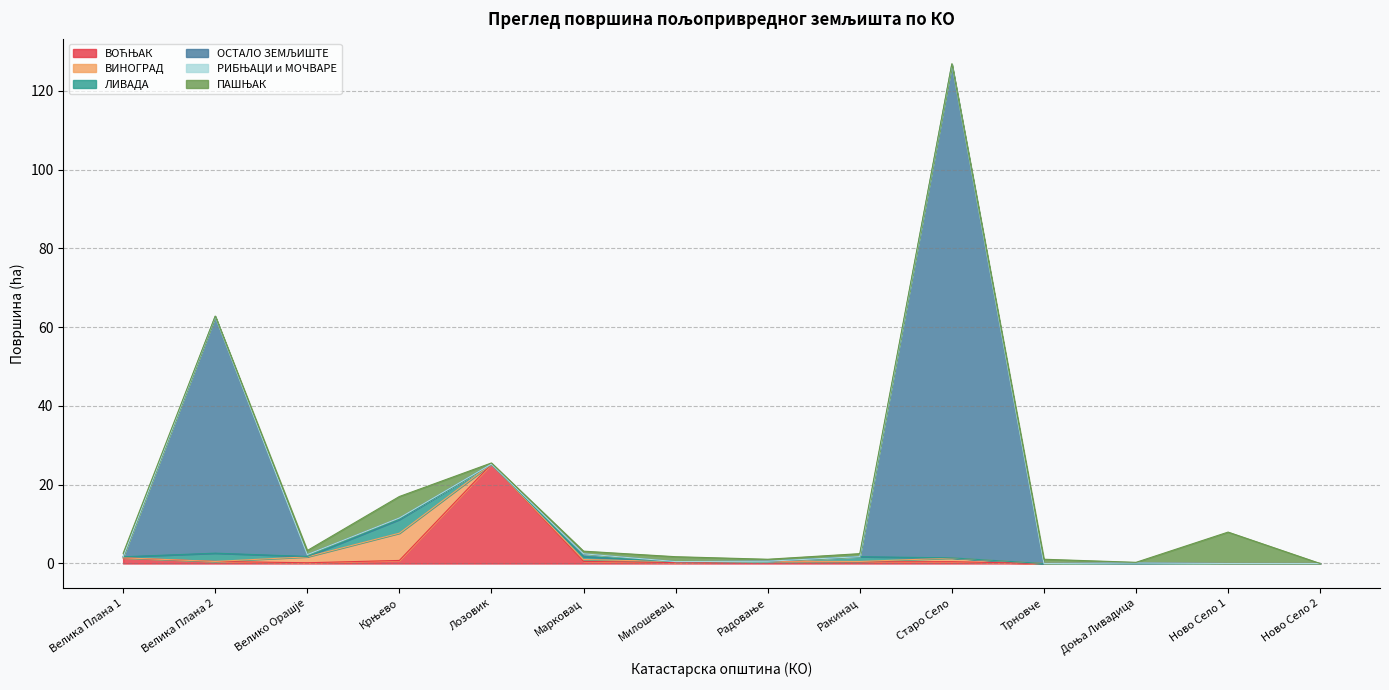

At how many categories does at least one series exceed 25?

3